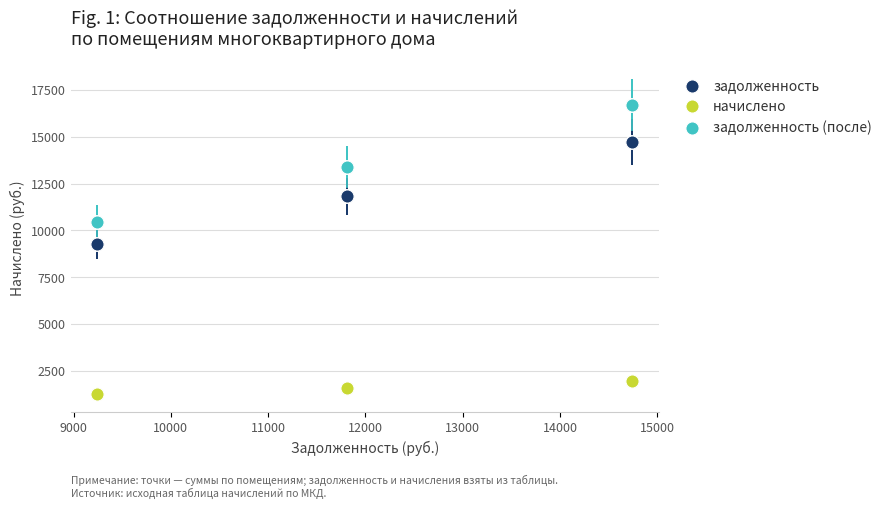

Which series contains the lowest Y value?

начислено